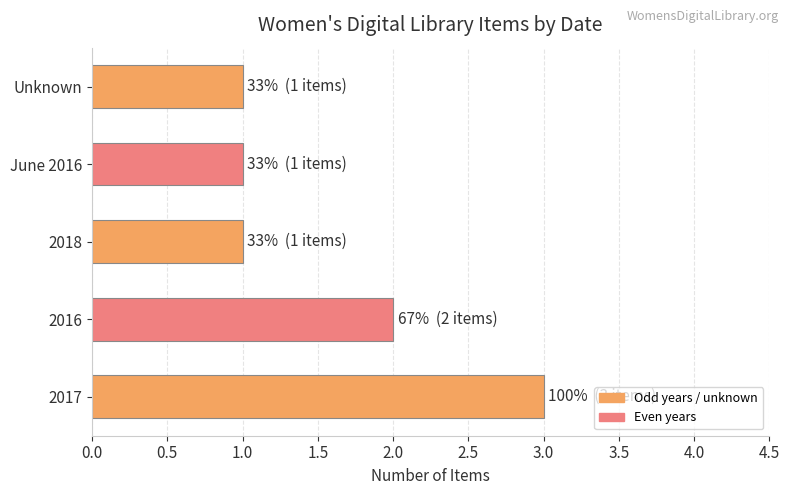

True or false: the data shows 1 at 2018.

True